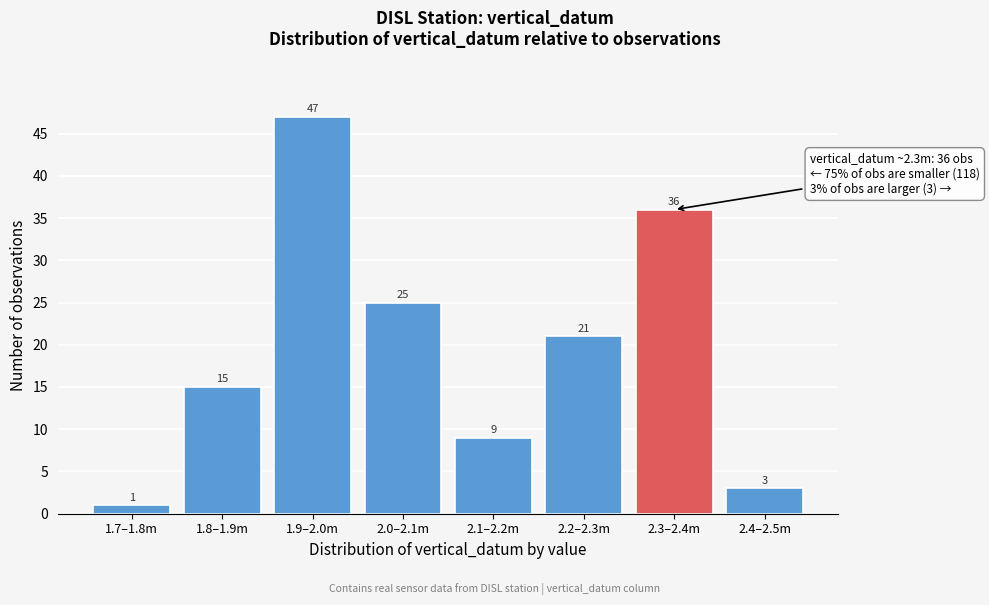

Reading left to right, transcribe all the data shown in this chart.

1	15	47	25	9	21	36	3